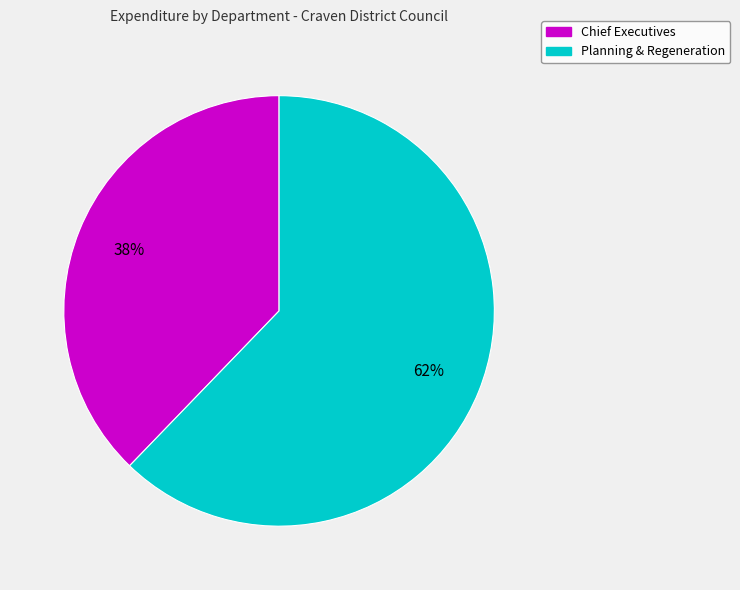

What is the ratio of the value at Chief Executives to the value at Planning & Regeneration?

0.6